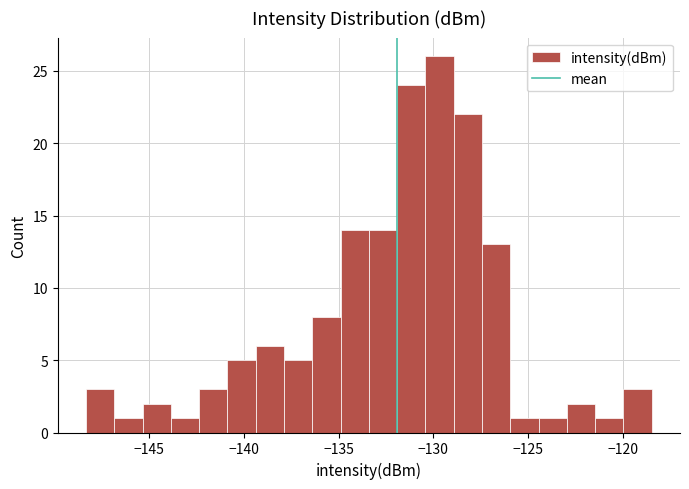

Read against the x-axis, roughly where is the centre of the tallest bar?

-129.5